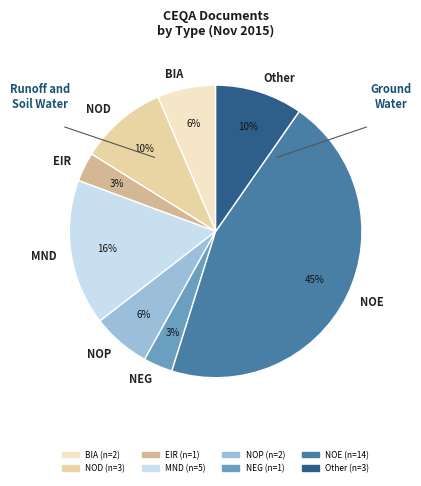

To the nearest percent, what percentage of the pie is NOP?

6%